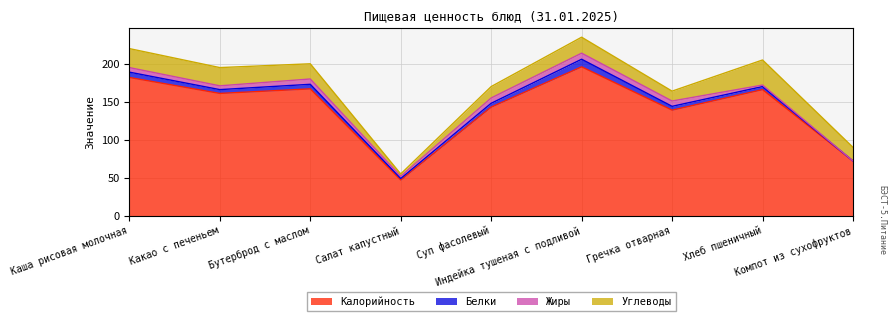

What is the maximum value for Углеводы?

33